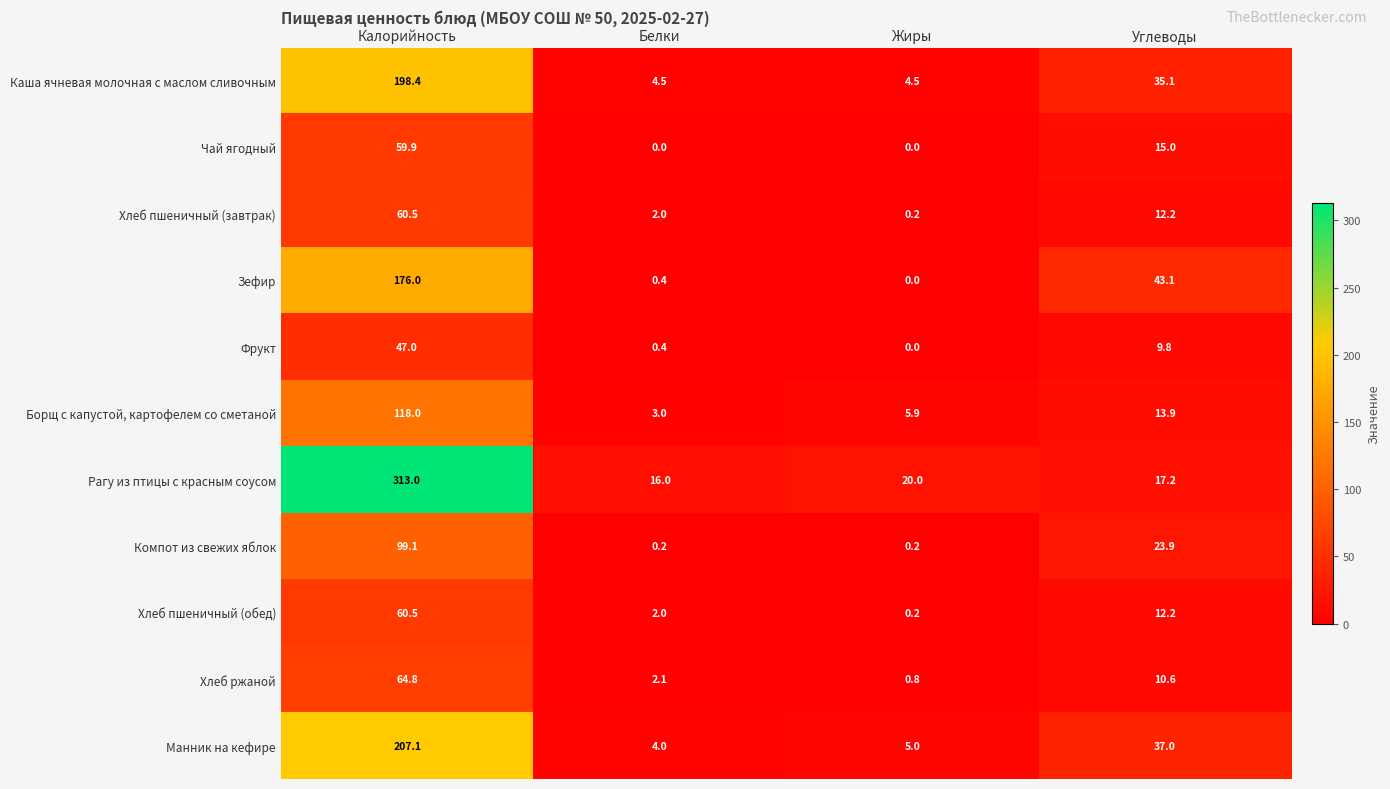

At how many categories does at least one series exceed 232?

1